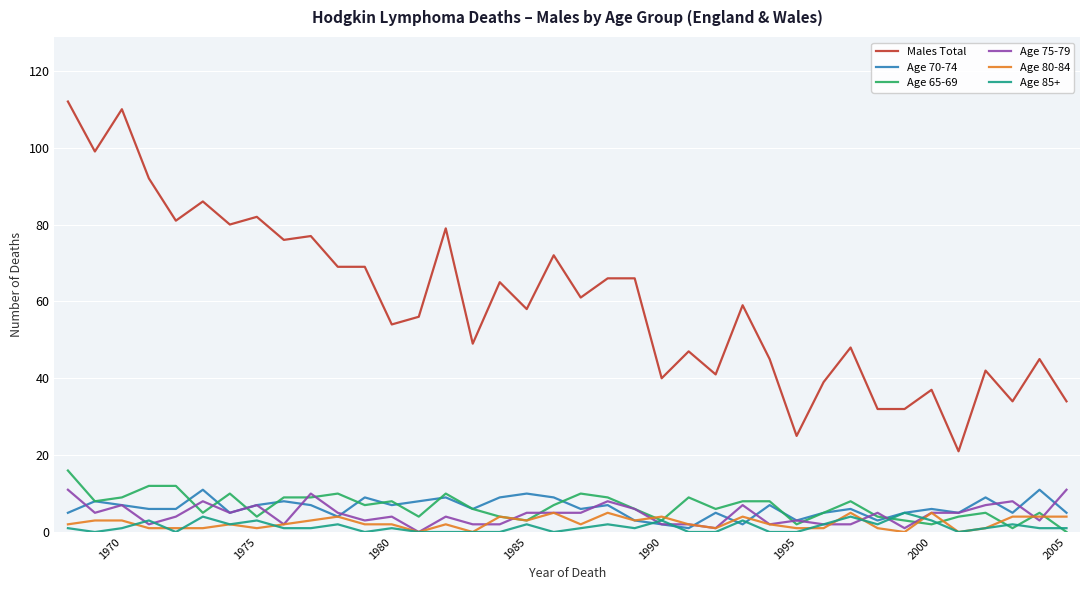

True or false: Age 85+ and Males Total cross at least once.

False